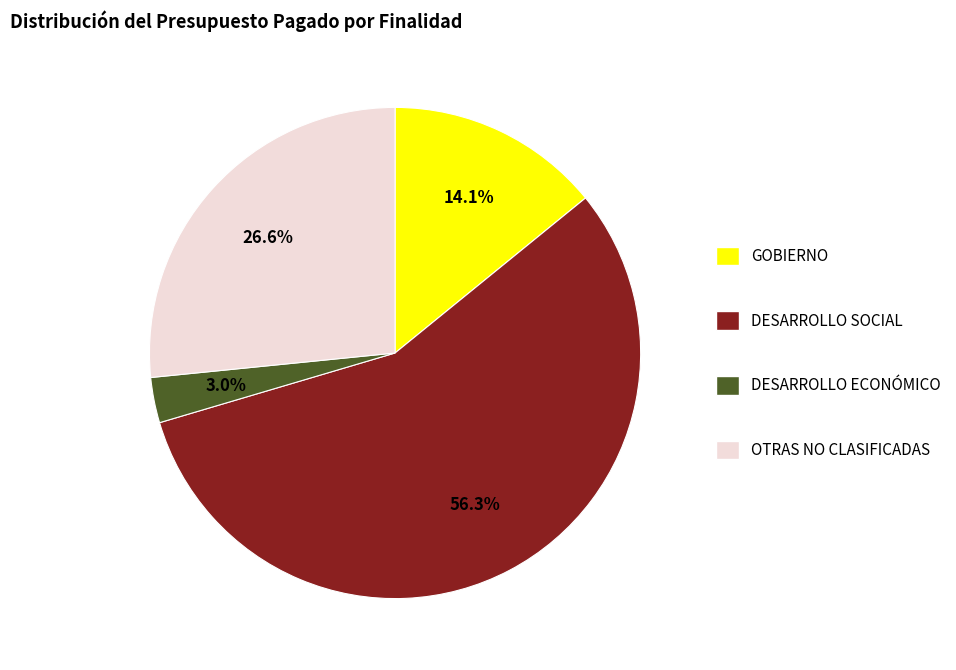

How many segments does this pie chart have?

4